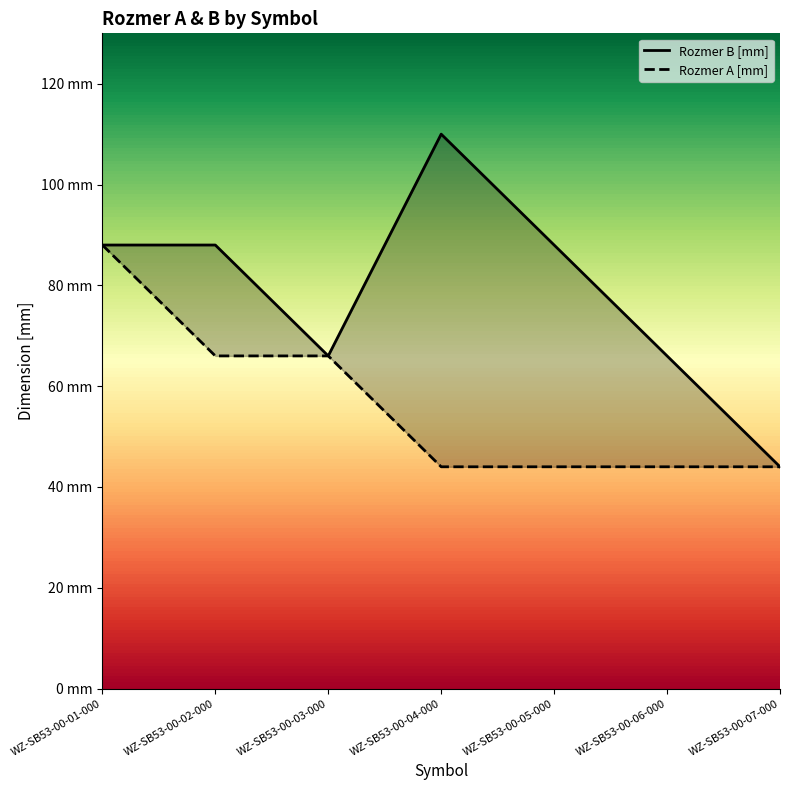

At which category is the sum across all series the highest?

WZ-SB53-00-01-000